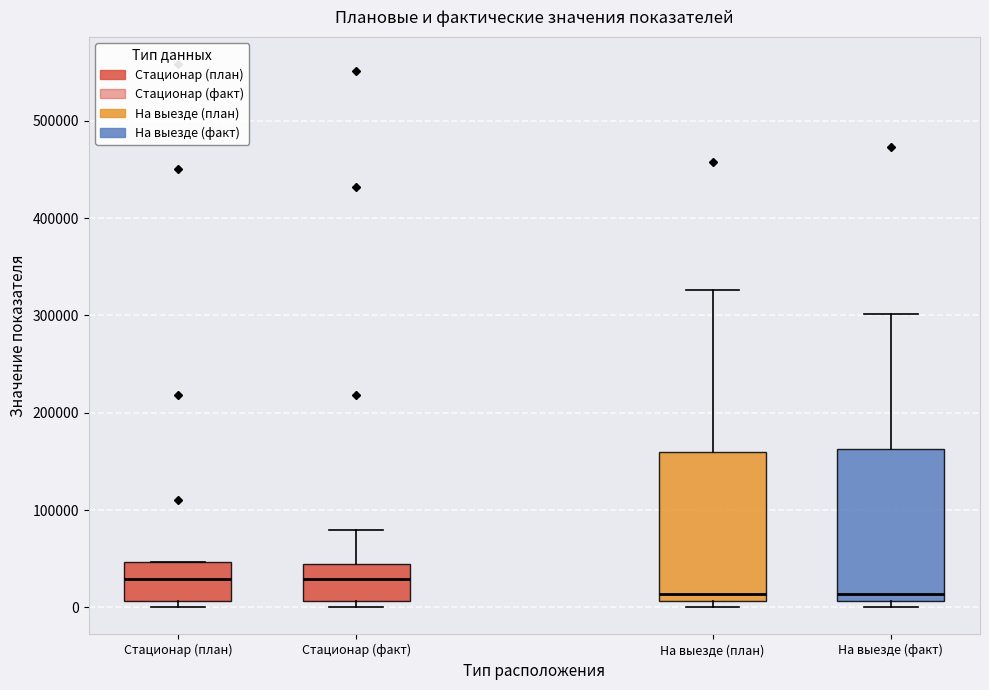

Where is the upper edge of the box for Стационар (факт) on the y-axis? The values are not printed on the chart, so give them approximately, as read against the axis.

40000